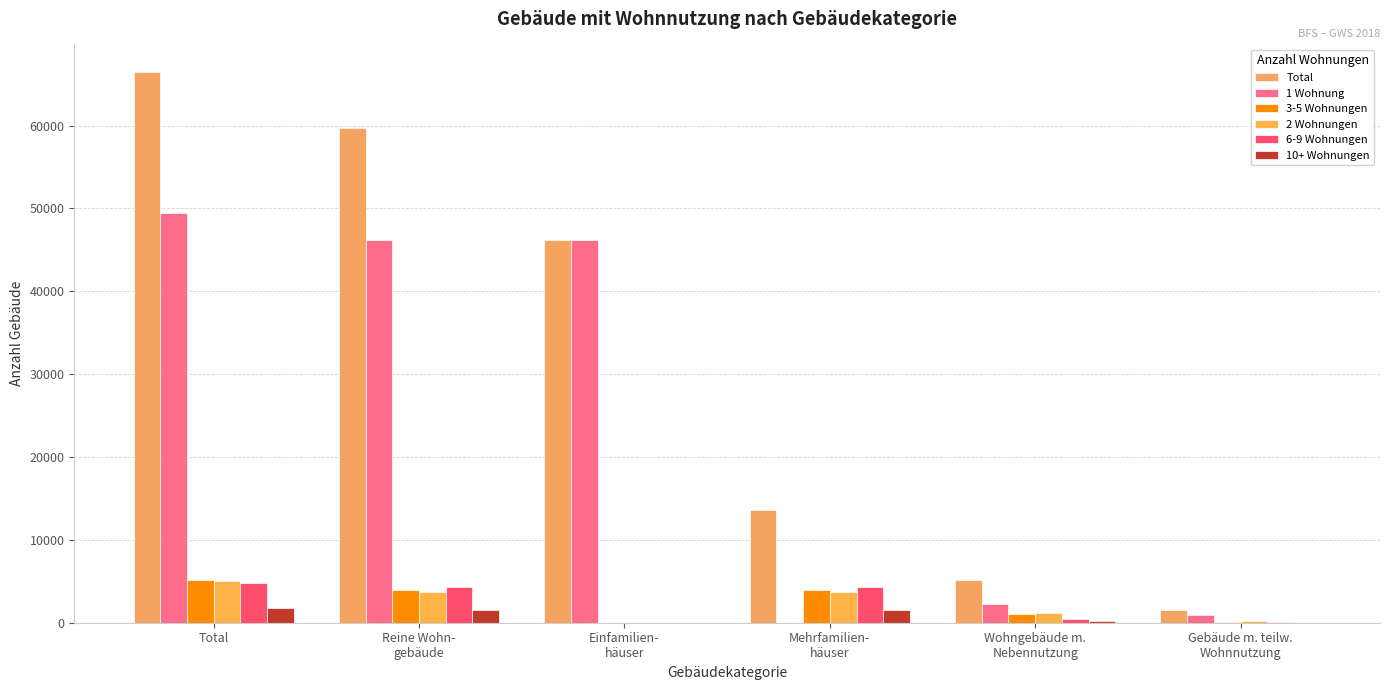

What is the greatest value displayed?

66460